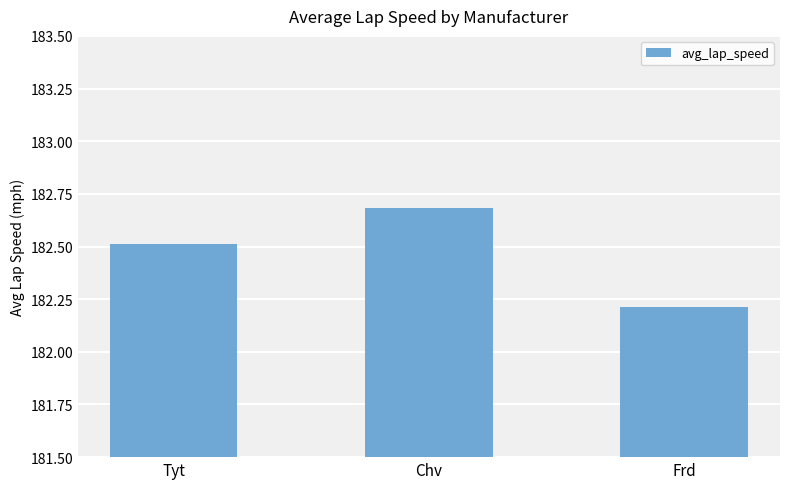

At which category does the chart reach its minimum across all series?

Frd